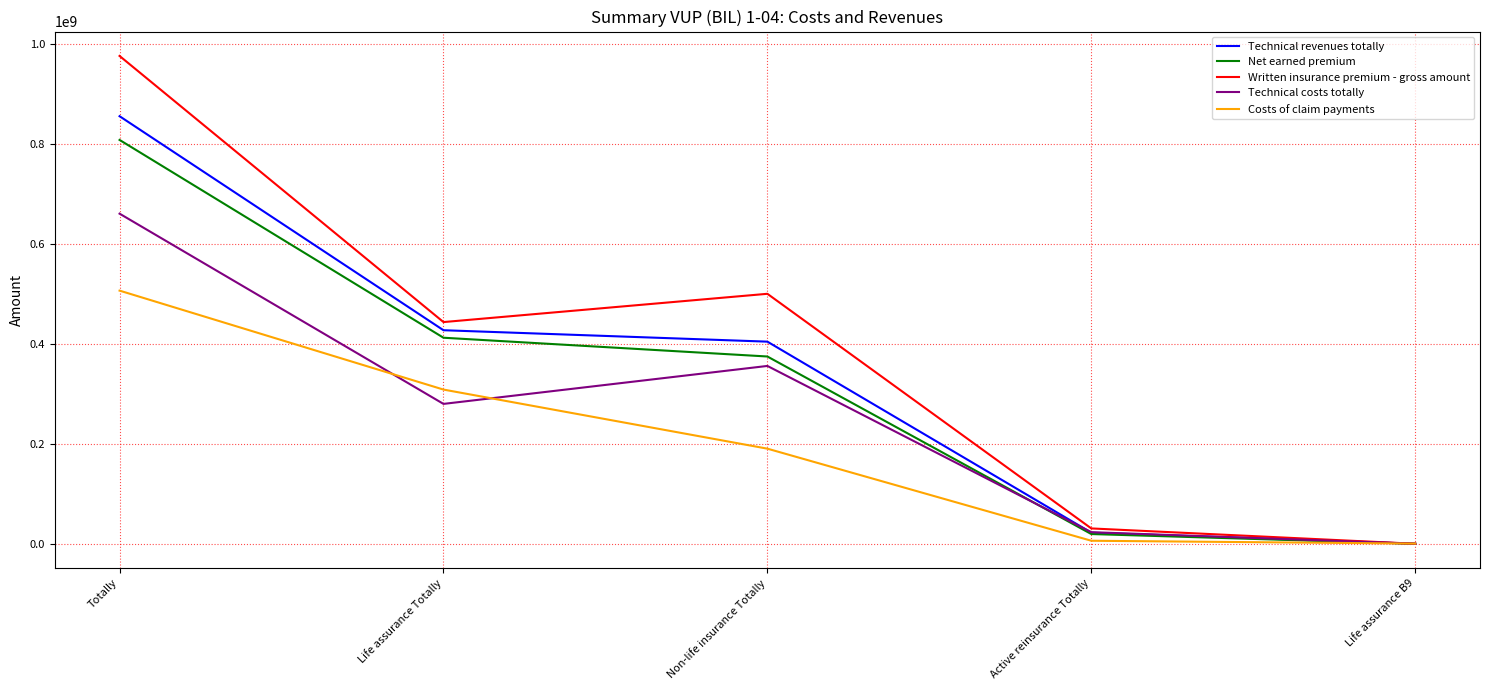

Rank the categories by Technical revenues totally value from lowest to highest.

Life assurance B9, Active reinsurance Totally, Non-life insurance Totally, Life assurance Totally, Totally